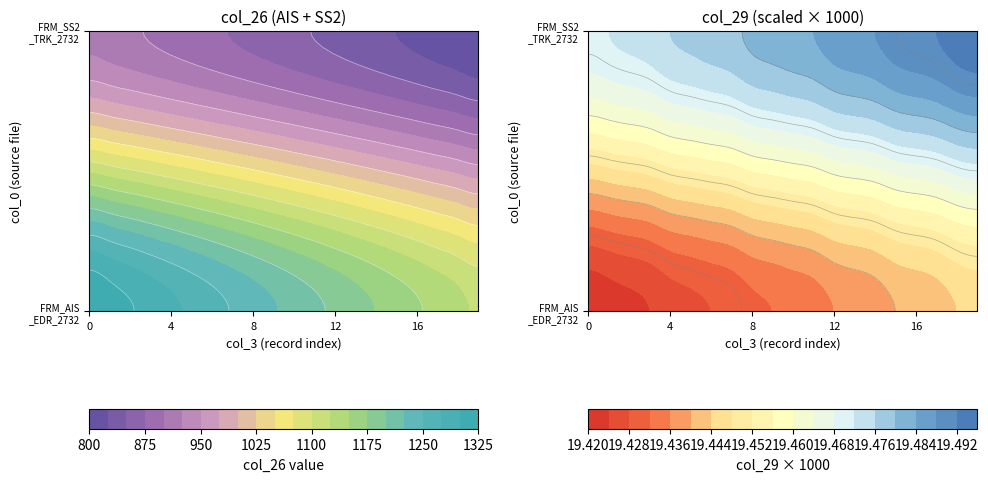

Is it true that col_3_vals equals -0.7 at 26?

False